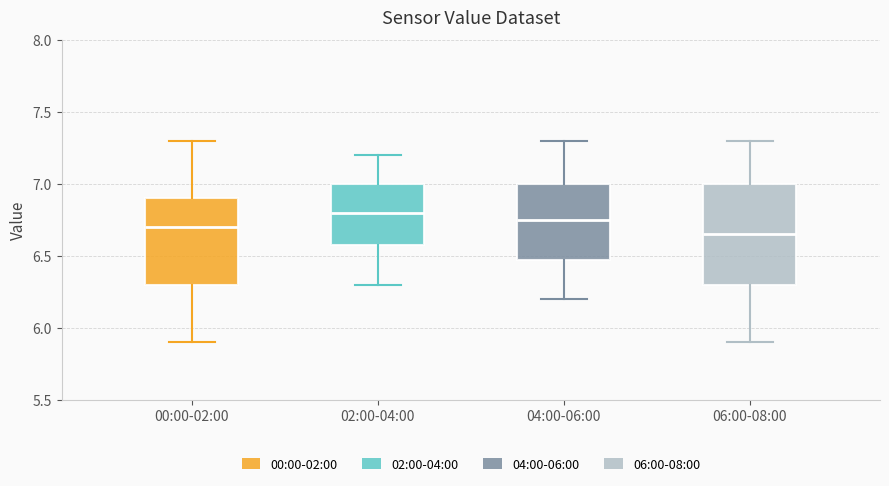

Reading left to right, transcribe this box plot: for each box, give where its median line is, the range the box spans, and where its two whiskers end, as read against the y-axis. The values are not printed on the chart, so give them approximately, as read against the axis.

00:00-02:00: median 6.70, box 6.30 to 6.90, whiskers 5.90 to 7.30
02:00-04:00: median 6.80, box 6.60 to 7.00, whiskers 6.30 to 7.20
04:00-06:00: median 6.75, box 6.50 to 7.00, whiskers 6.20 to 7.30
06:00-08:00: median 6.65, box 6.30 to 7.00, whiskers 5.90 to 7.30